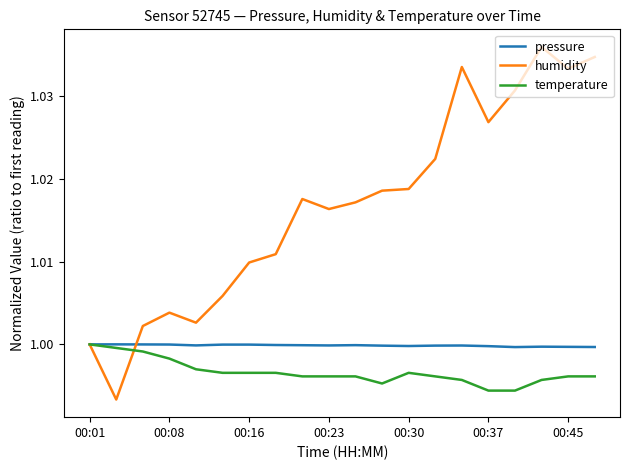

Which series has the widest spread of values?

humidity